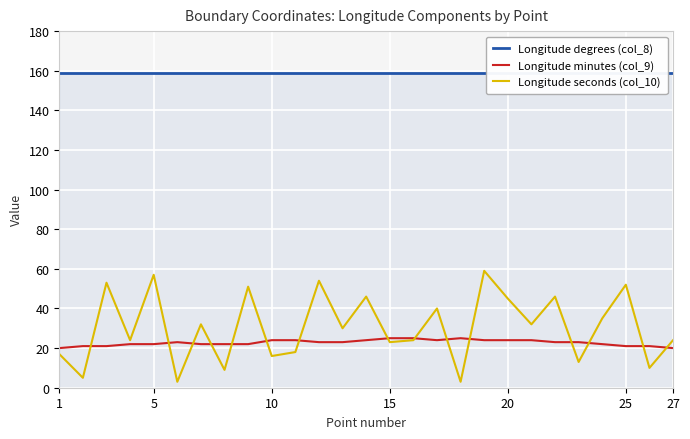

Count the number of categories in the chart.

27